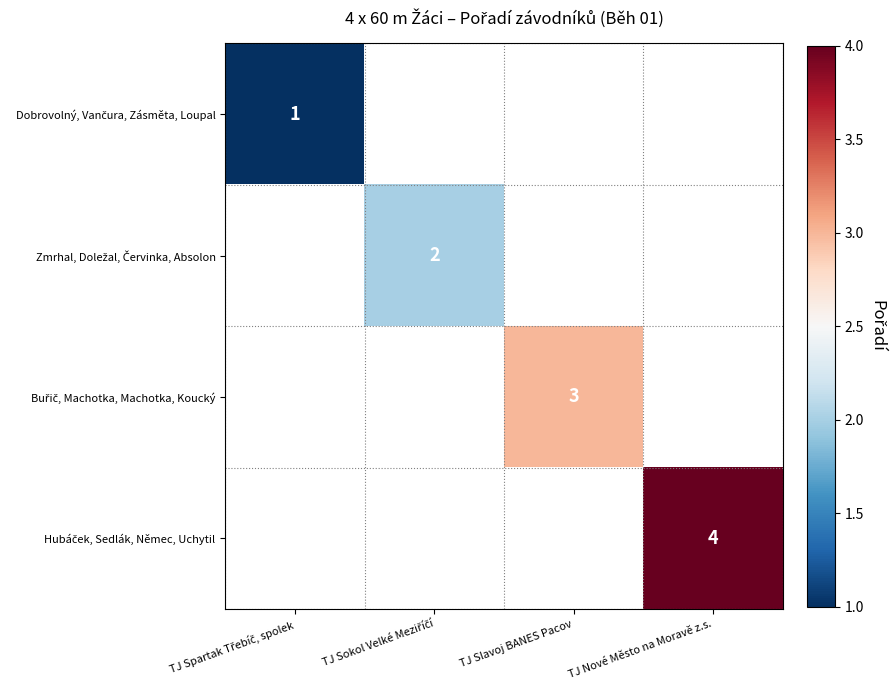

Count the number of categories in the chart.

4